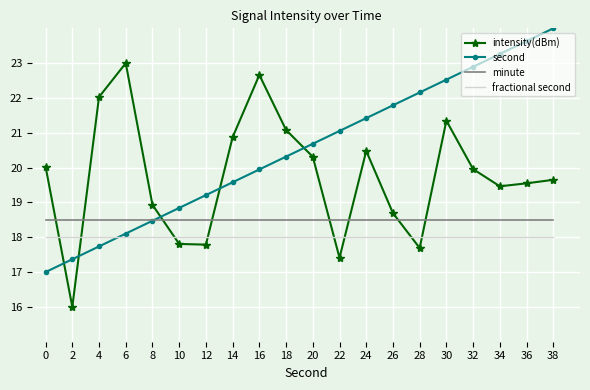

What is the total value across all series at 22?

75.0